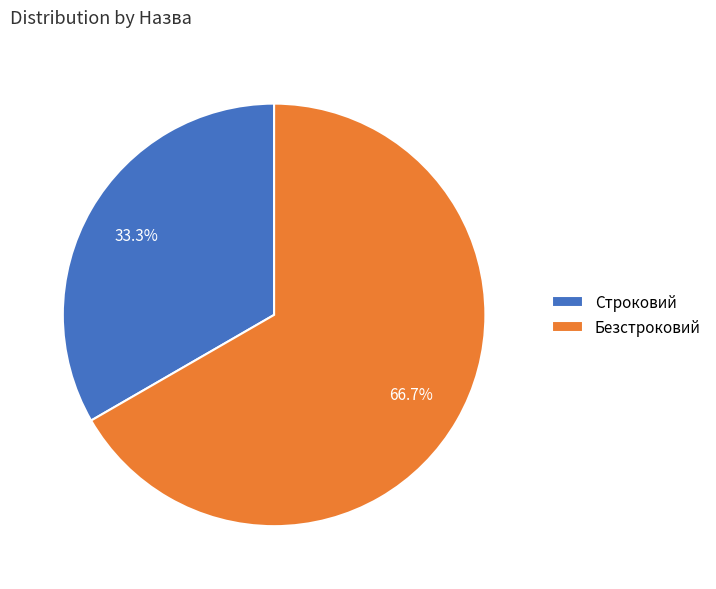

What is the largest slice in the pie chart?

Безстроковий